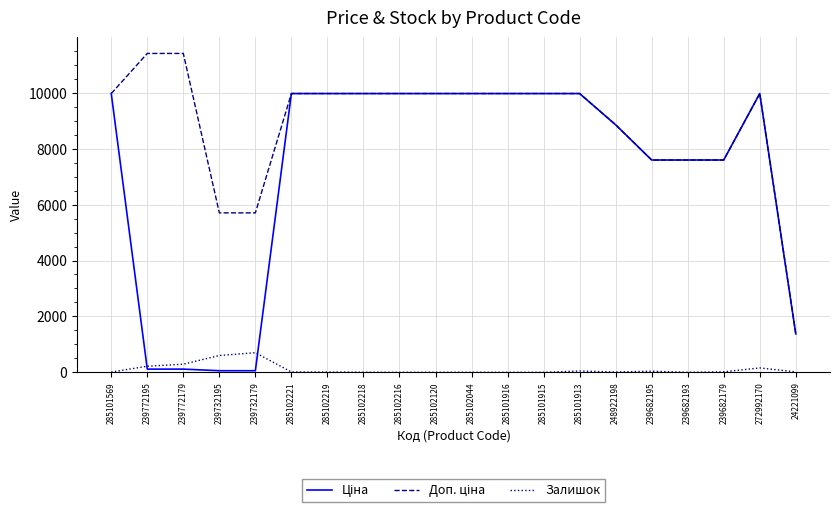

How many lines are shown in the chart?

3